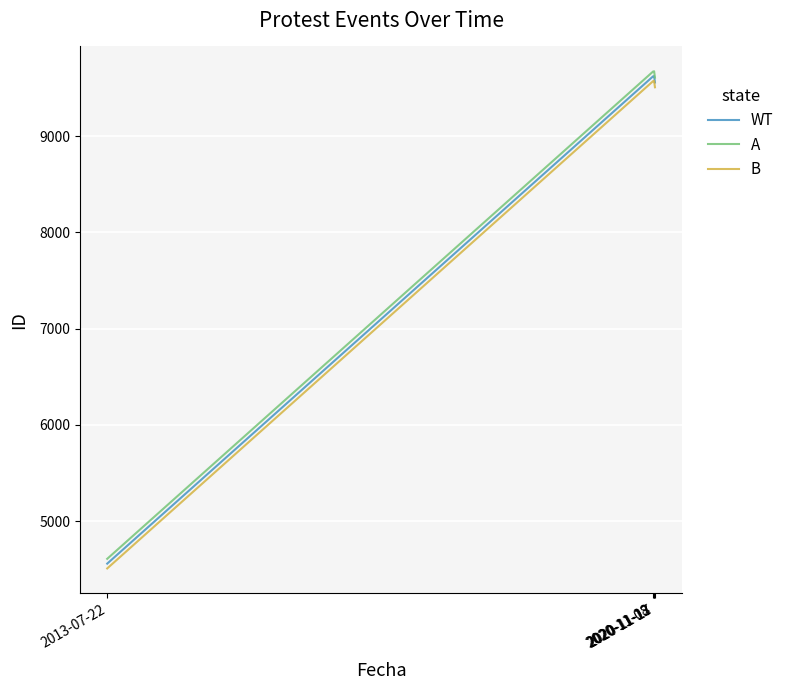

True or false: B and A intersect in this chart.

False